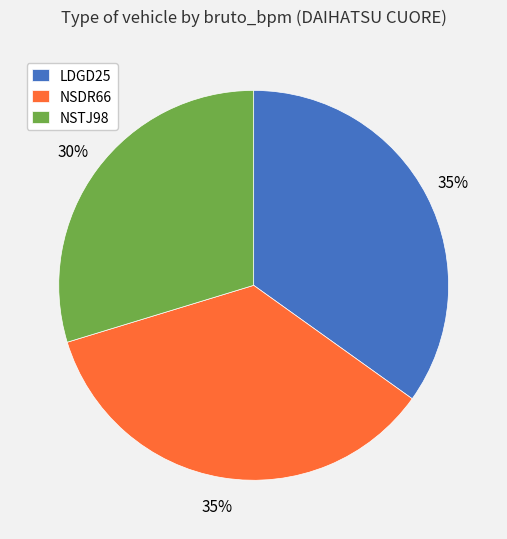

Does any single category account for the majority?

No